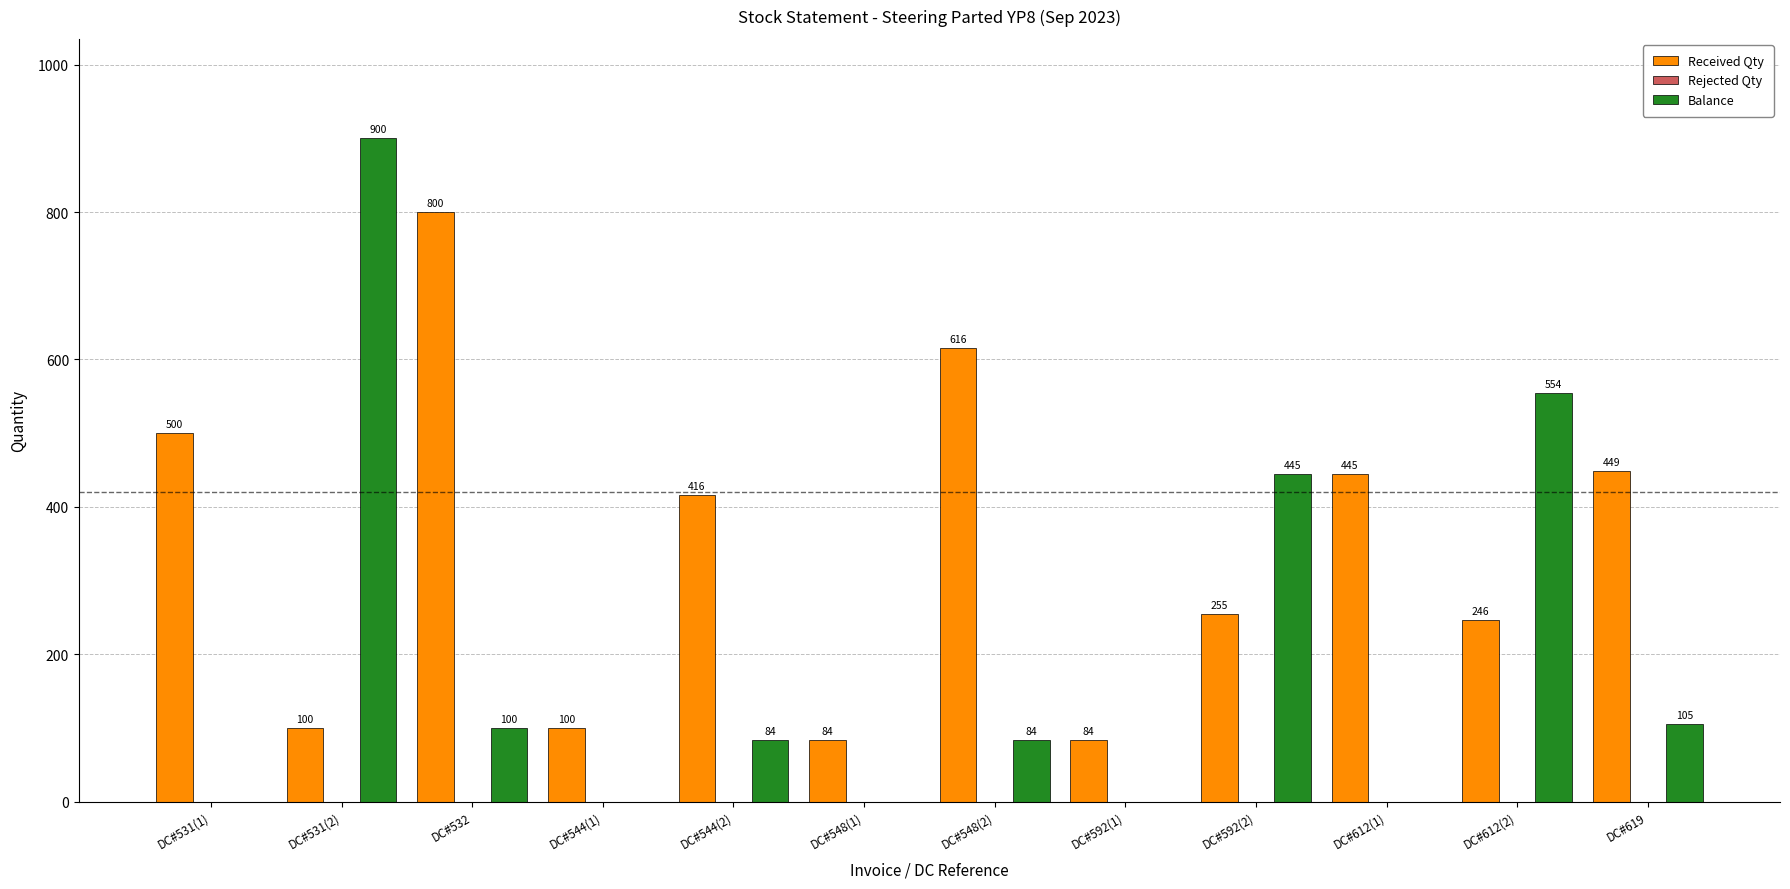

What is the total value across all series at DC#548(2)?

700